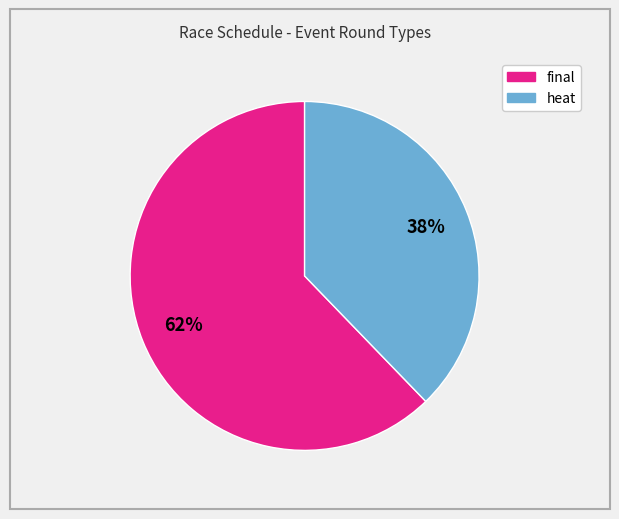

What percentage is the heat slice, to the nearest percent?

38%